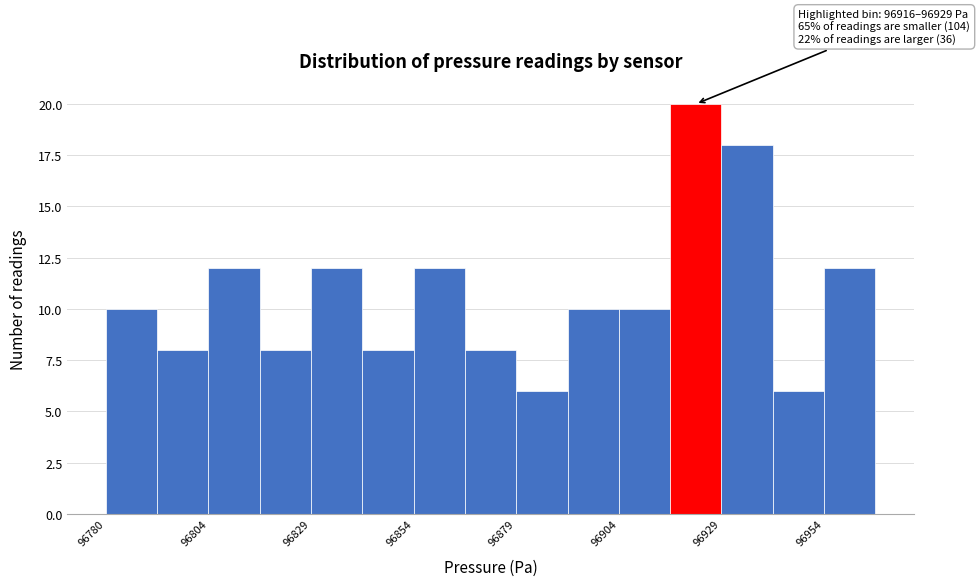

Read against the x-axis, roughly where is the centre of the tallest bar?

96925